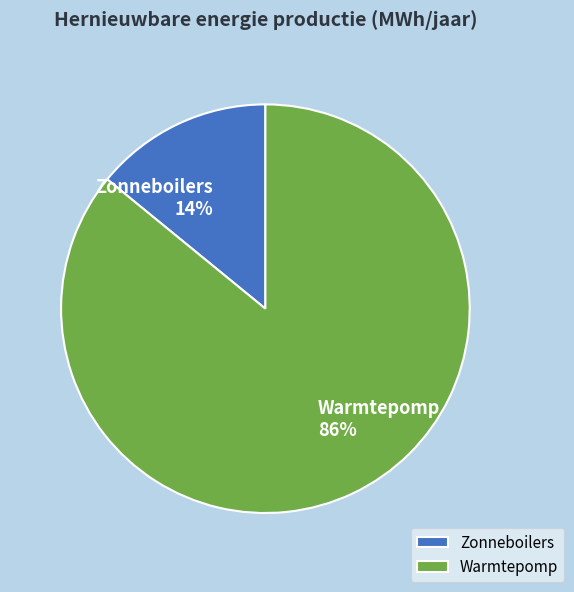

Which slice is the smallest?

Zonneboilers